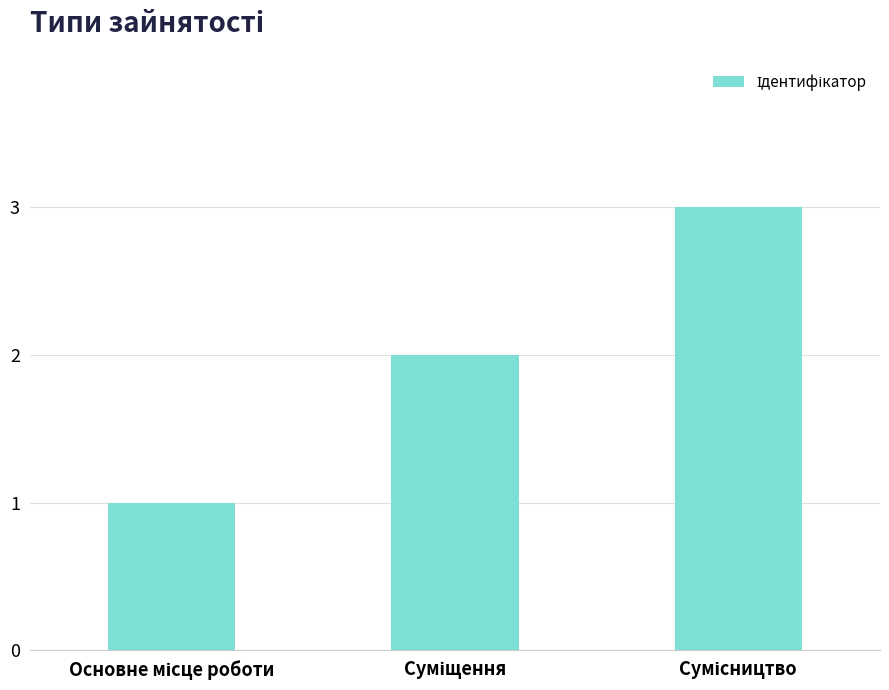

What is the value of the 3rd bar from the left?

3